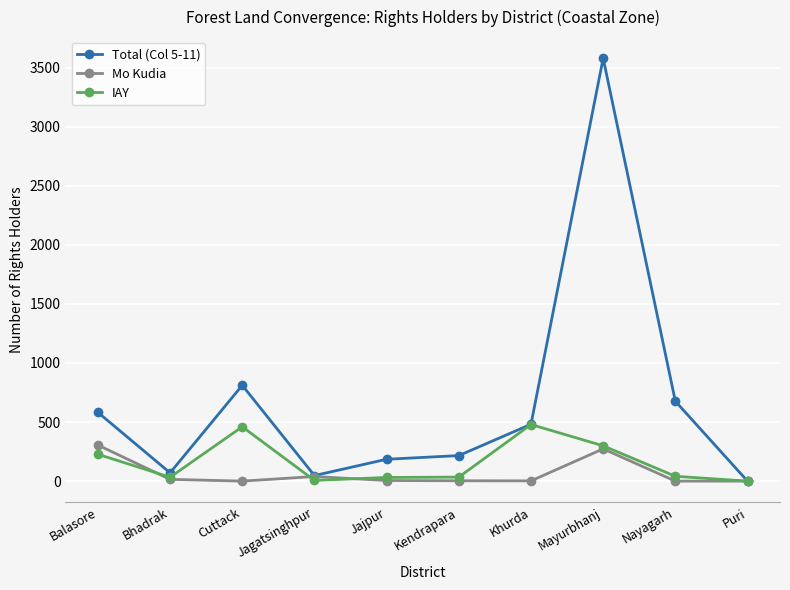

The value of IAY at Puri is 0. True or false?

True